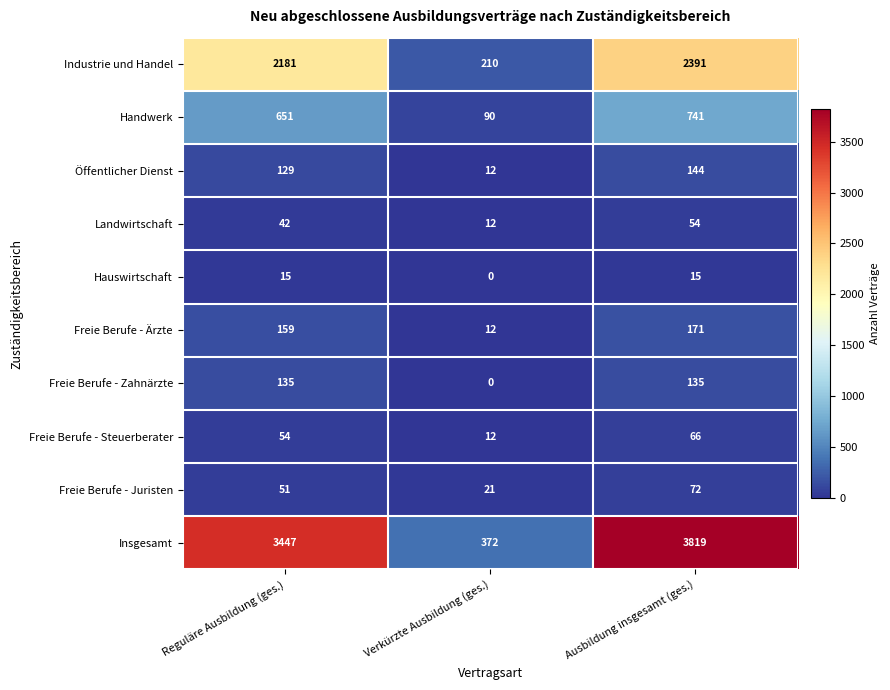

The value of Freie Berufe - Ärzte at Reguläre Ausbildung (ges.) is 42. True or false?

False